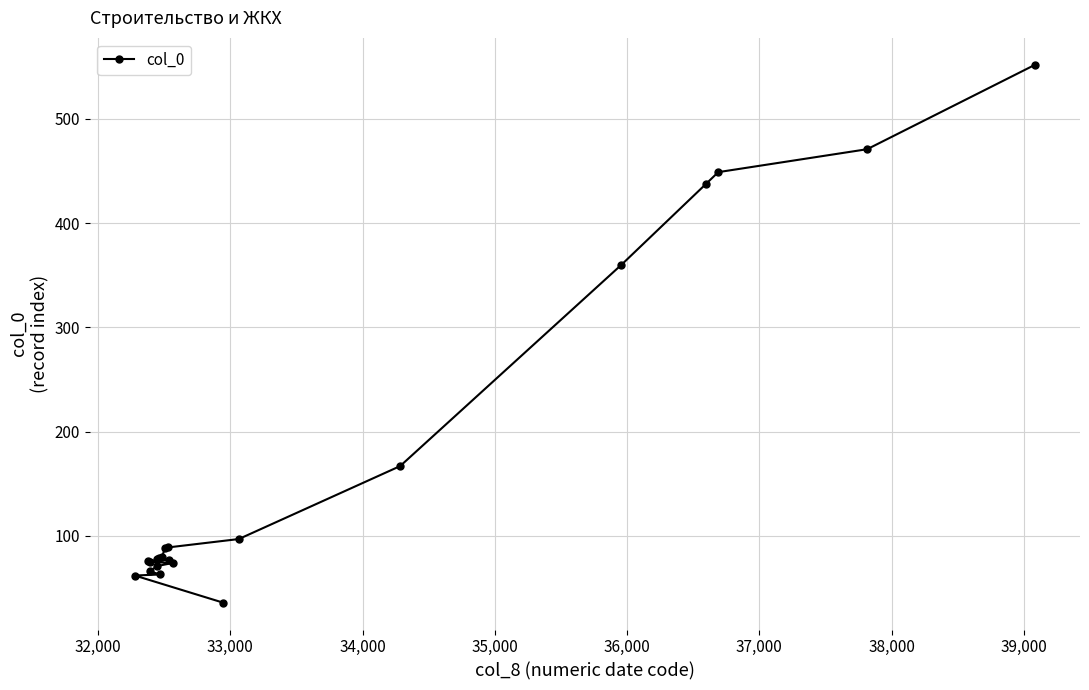

What is the difference between the maximum and second lowest values?

490